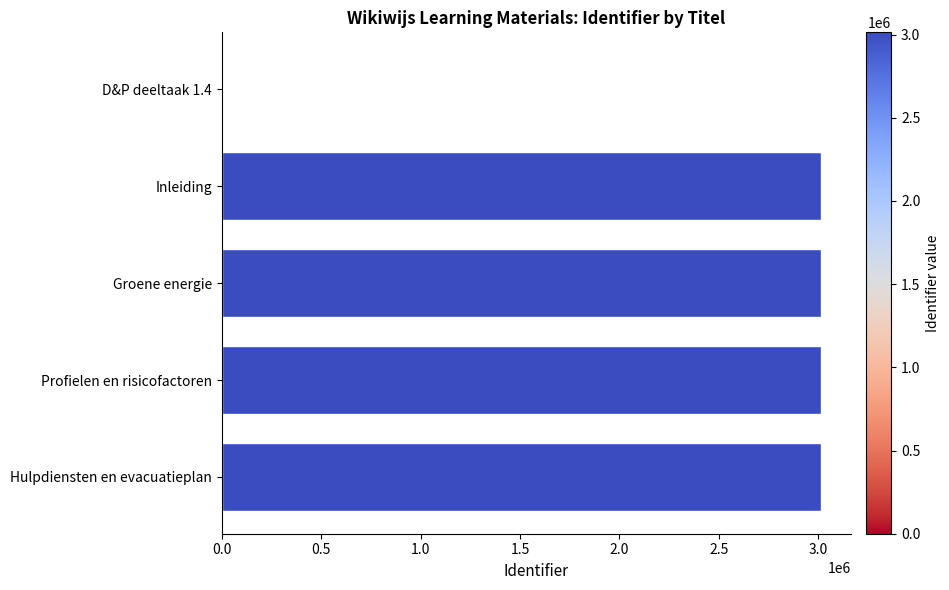

Between D&P deeltaak 1.4 and Hulpdiensten en evacuatieplan, which is larger?

Hulpdiensten en evacuatieplan